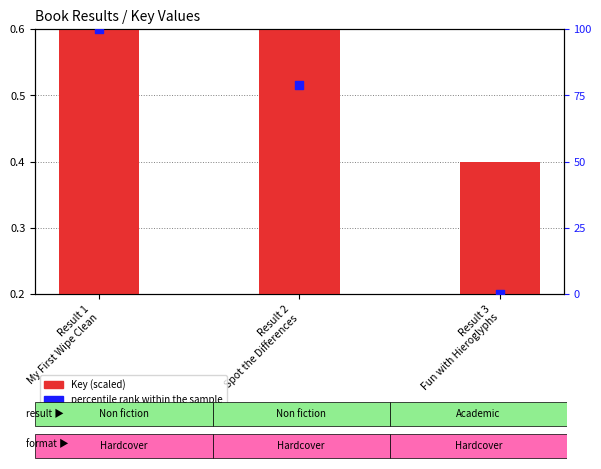

Which series contains the lowest Y value?

percentile rank within the sample